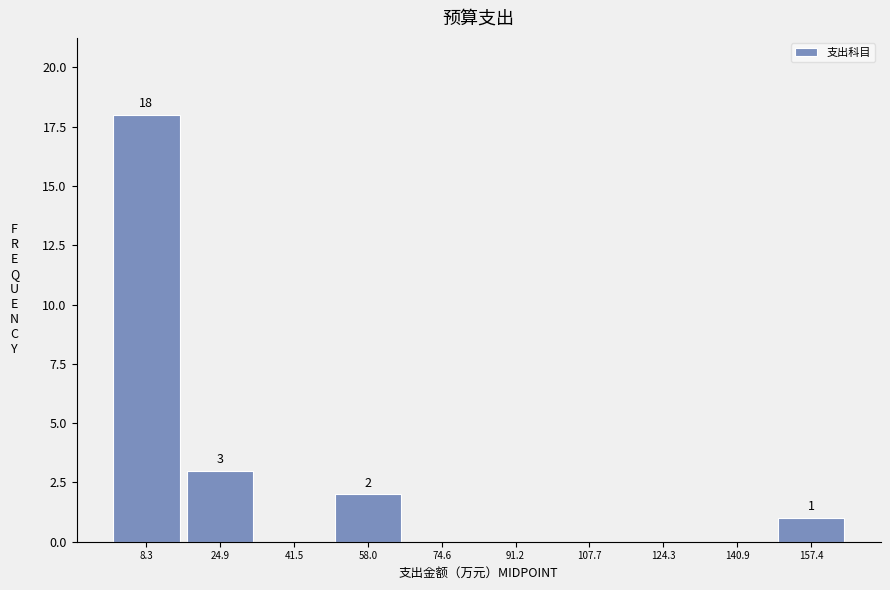

Over which range of the x-axis is the bar tallest?

0 to 16